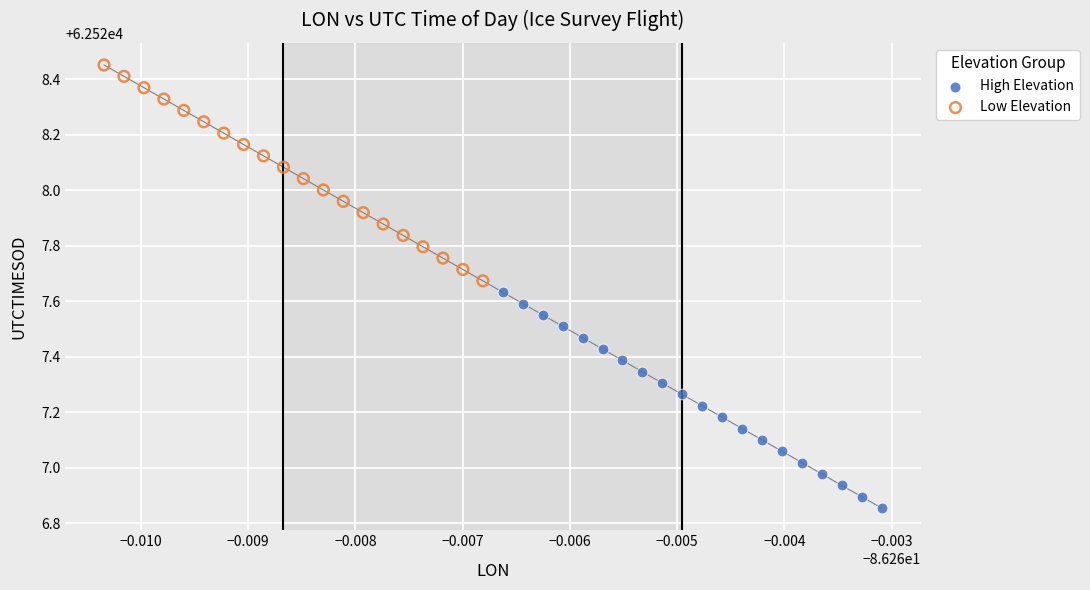

Which series reaches the minimum Y coordinate?

High Elevation